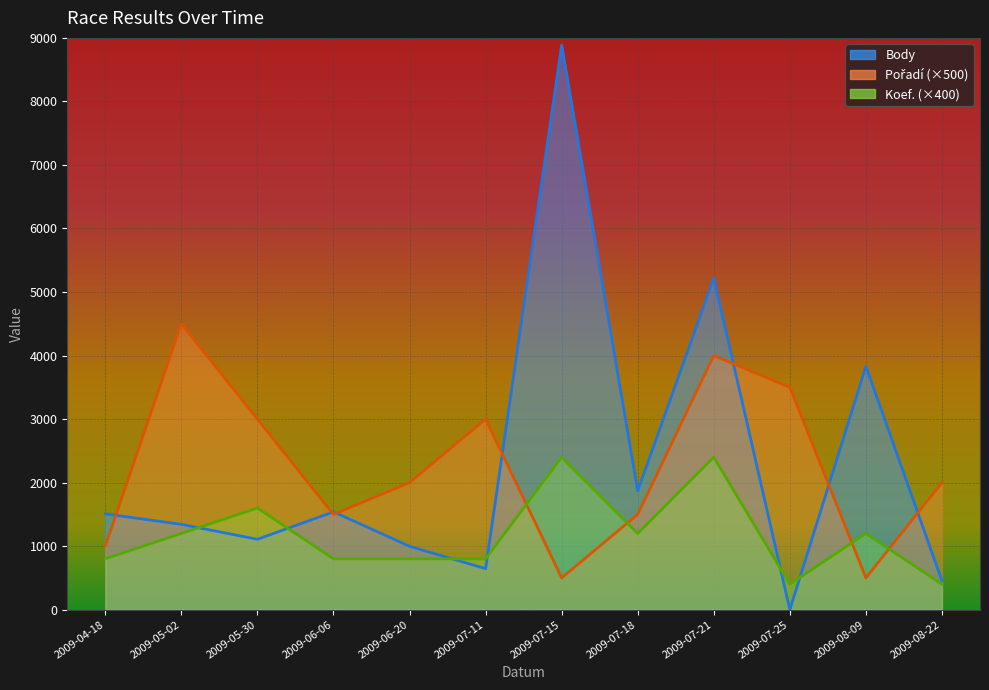

What is the difference between the maximum and minimum values in the Koef. series?

2000